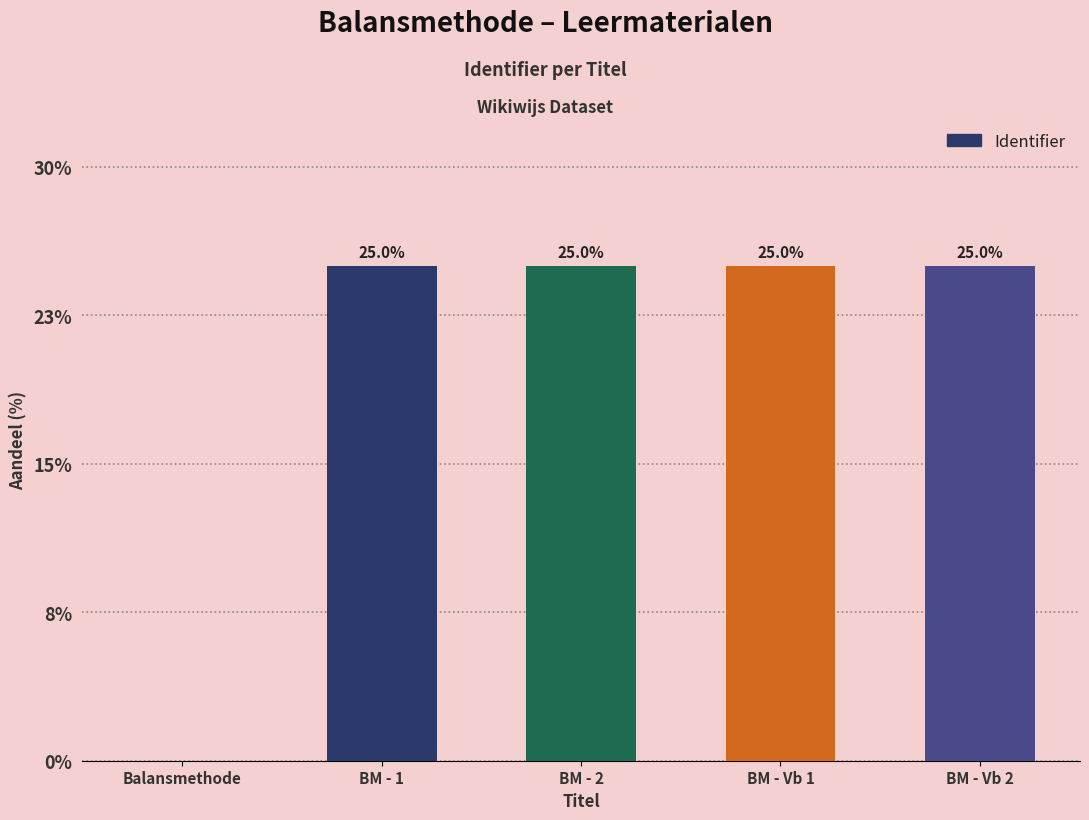

What is the value of the 5th bar from the left?

25.0